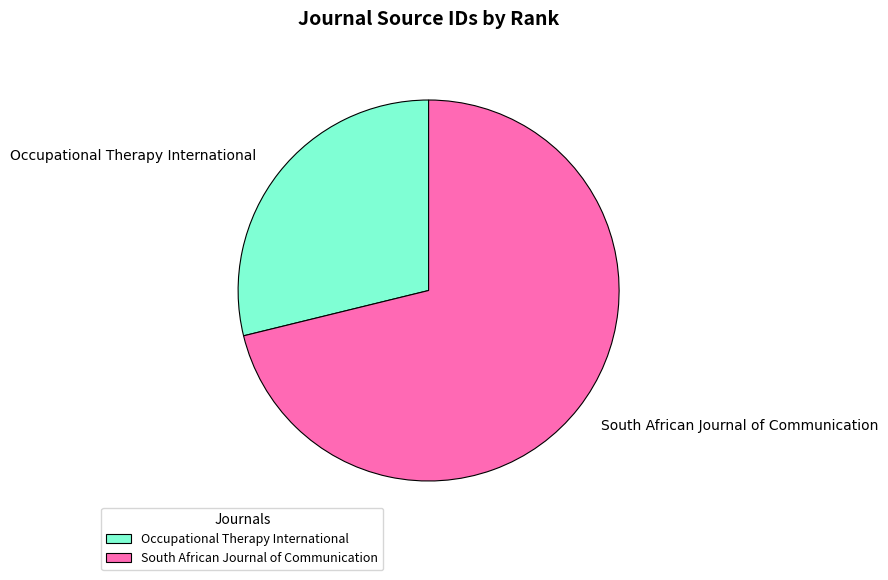

Which has a higher value, South African Journal of Communication or Occupational Therapy International?

South African Journal of Communication